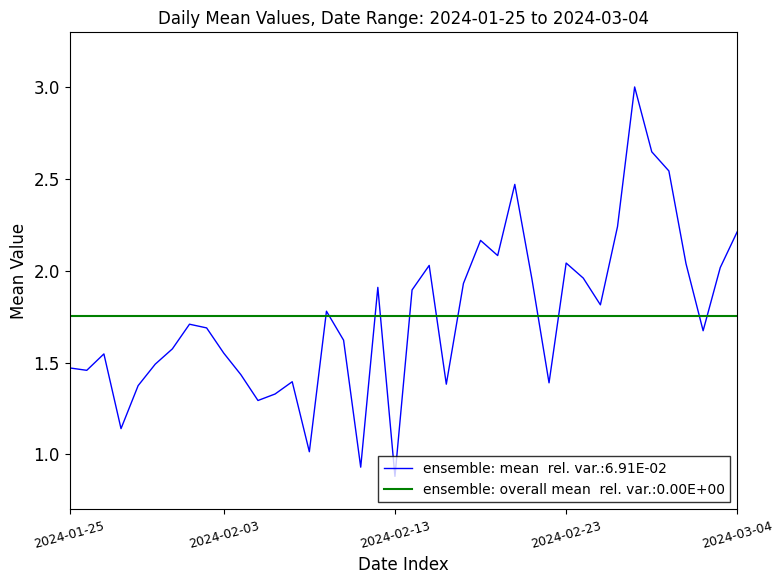

What is the maximum value shown in the chart?

3.0